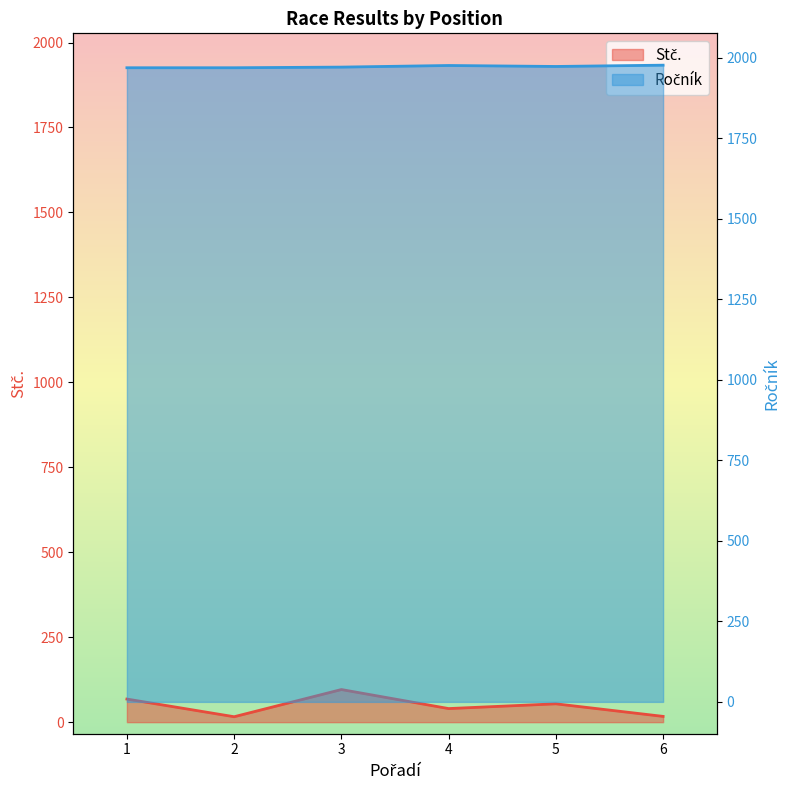

What are all the series names shown in the legend?

Stč., Ročník